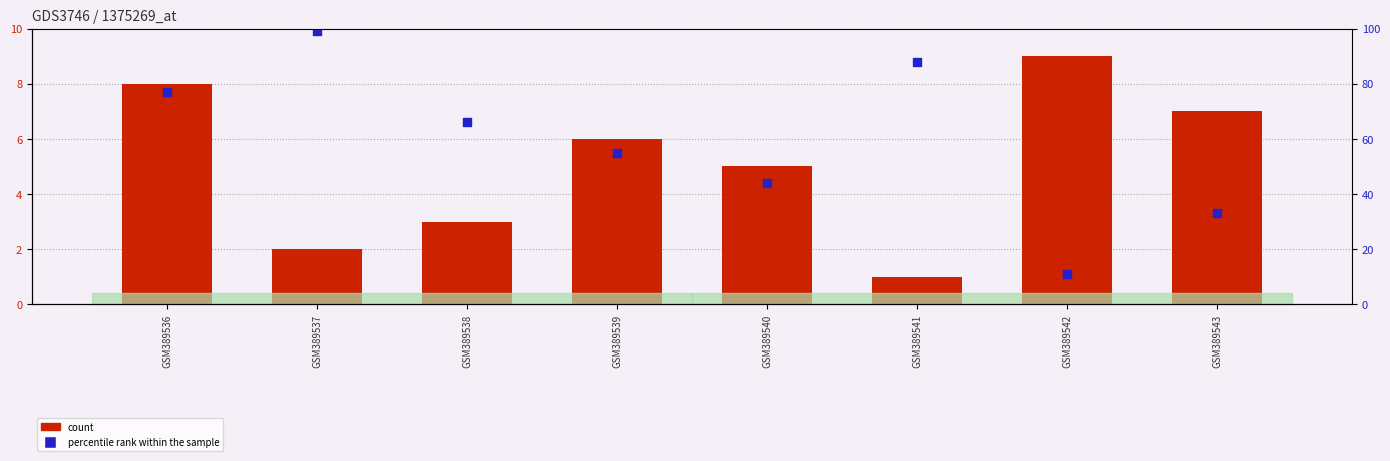

Which series has the largest Y range (max minus min)?

percentile rank within the sample